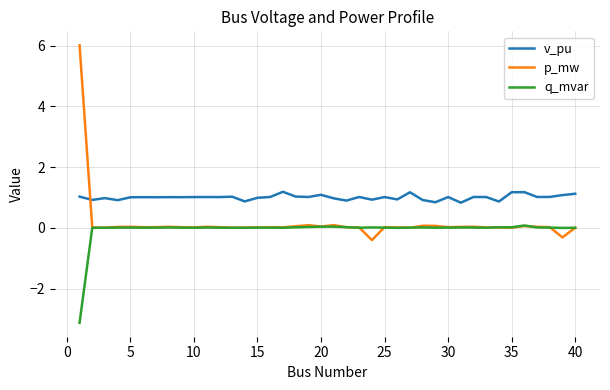

Which series has the largest total across all categories?

v_pu